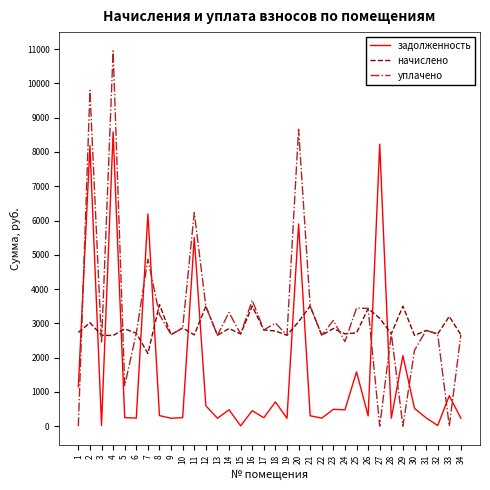

How many lines are shown in the chart?

3